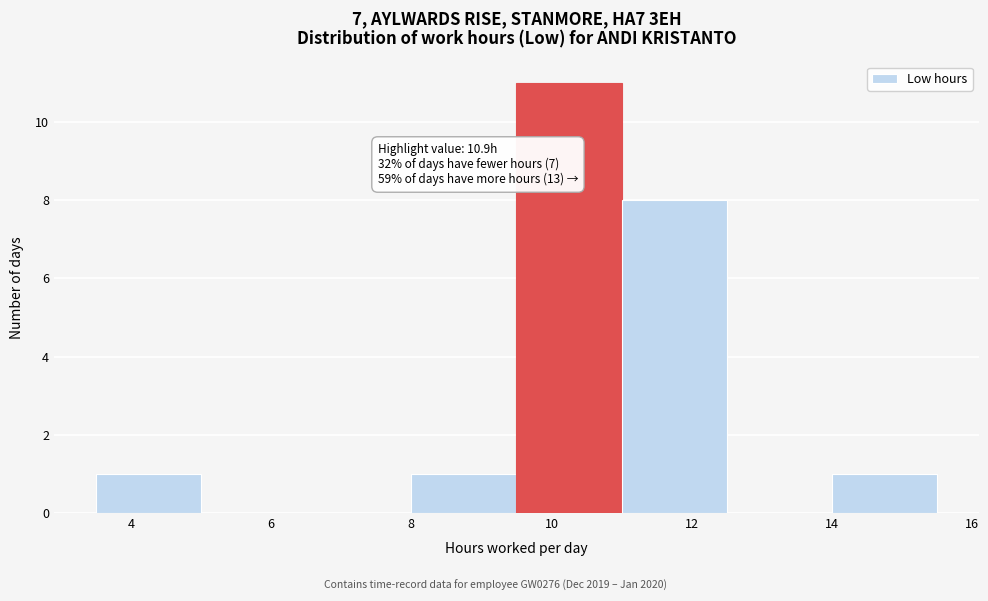

Over which range of the x-axis is the bar tallest?

9.5 to 11.0